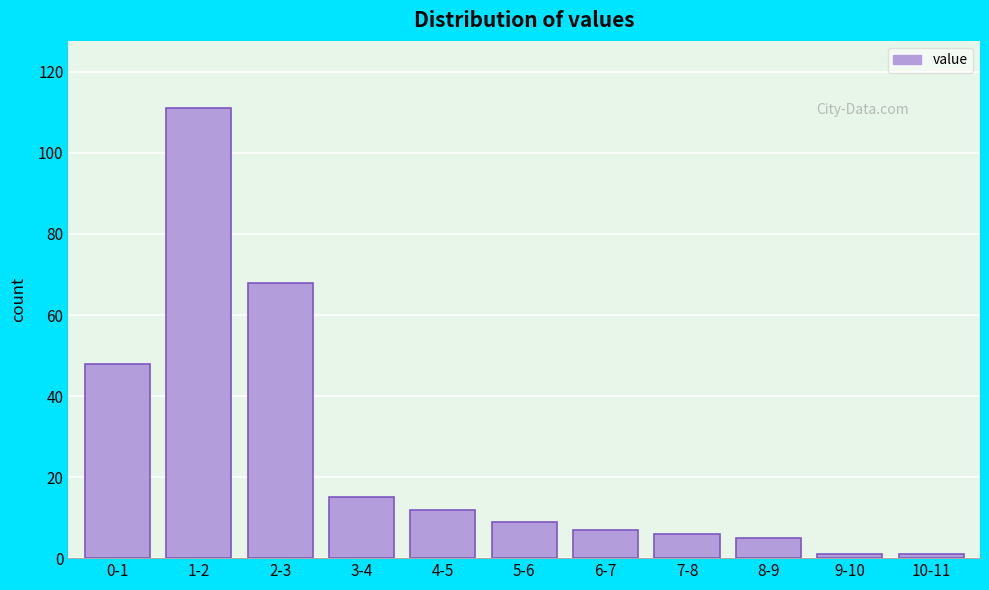

Reading left to right, extract all data points from this chart.

0-1=48	1-2=111	2-3=68	3-4=15	4-5=12	5-6=9	6-7=7	7-8=6	8-9=5	9-10=1	10-11=1